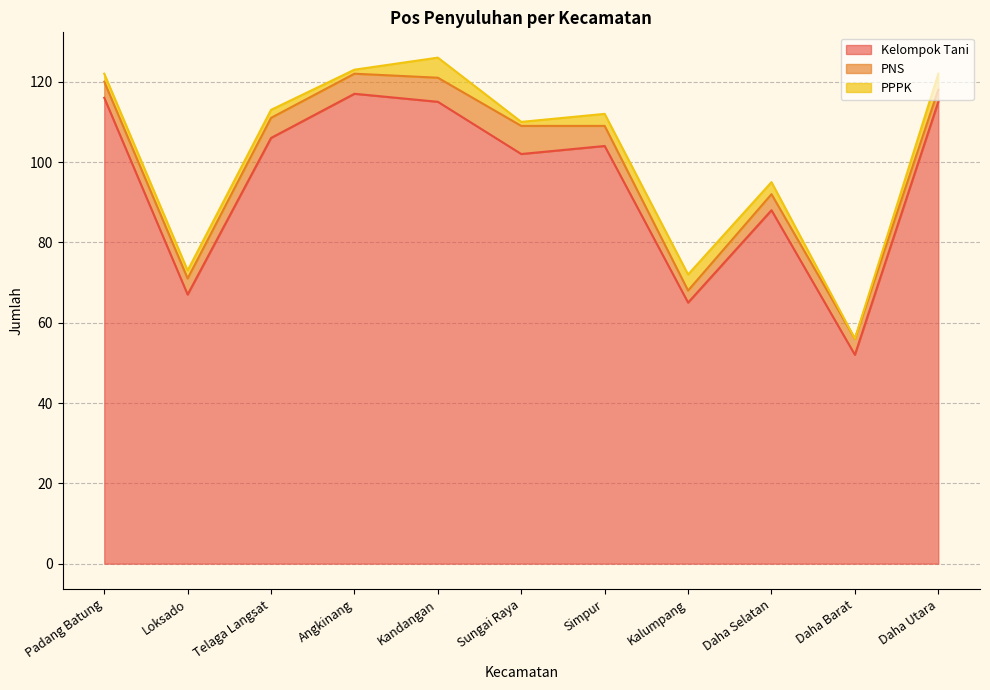

True or false: PPPK has more than 0 points higher than both neighbors.

True